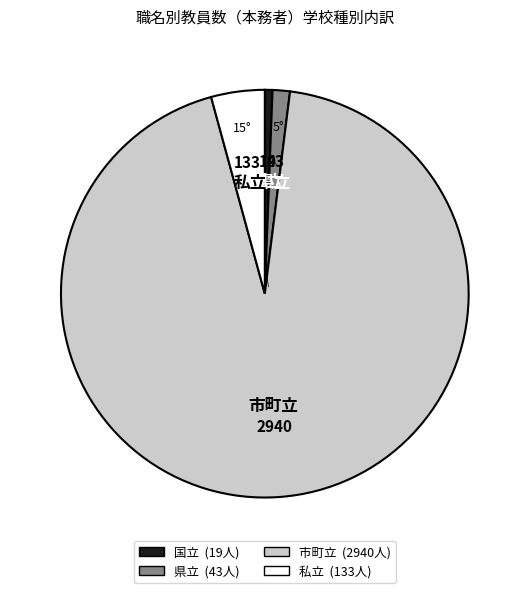

Between 国立 and 市町立, which is larger?

市町立